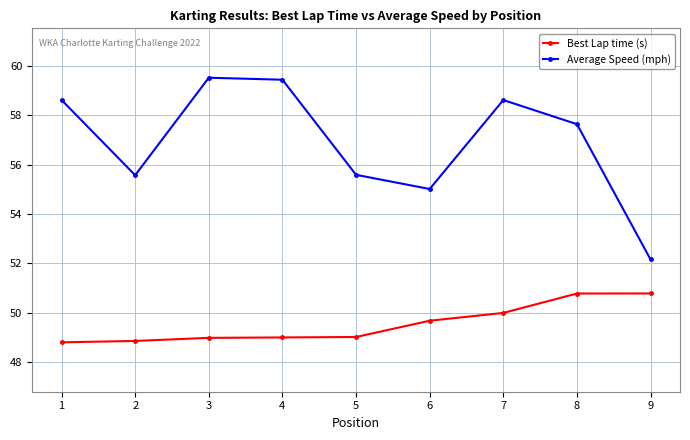

True or false: Best Lap time (s) has a value of 49.0 at 3.

True